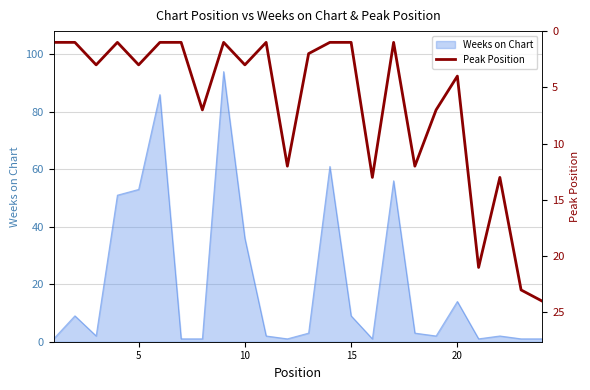

What is the maximum value for Weeks on Chart?

94